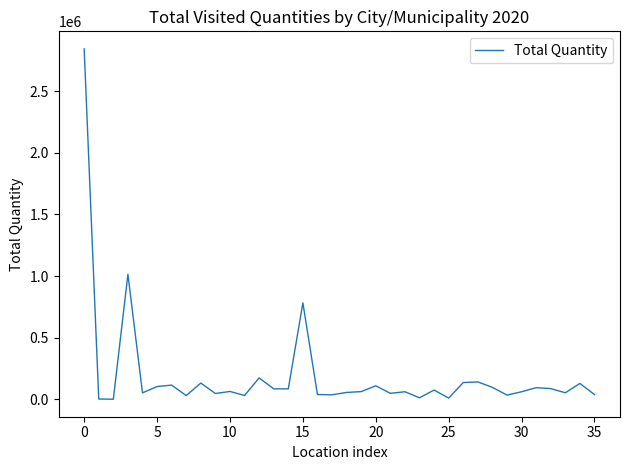

What is the difference between the maximum and minimum values?

2843763